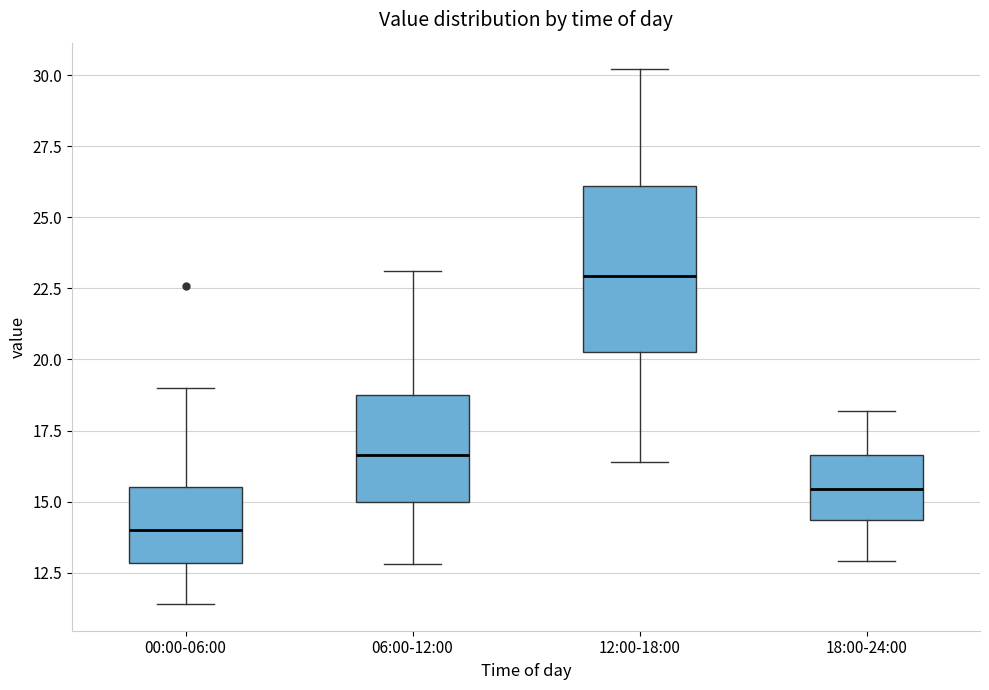

Reading left to right, transcribe this box plot: for each box, give where its median line is, the range the box spans, and where its two whiskers end, as read against the y-axis. The values are not printed on the chart, so give them approximately, as read against the axis.

00:00-06:00: median 14.0, box 13.0 to 15.5, whiskers 11.5 to 19.0
06:00-12:00: median 16.5, box 15.0 to 19.0, whiskers 13.0 to 23.0
12:00-18:00: median 23.0, box 20.5 to 26.0, whiskers 16.5 to 30.0
18:00-24:00: median 15.5, box 14.5 to 16.5, whiskers 13.0 to 18.0